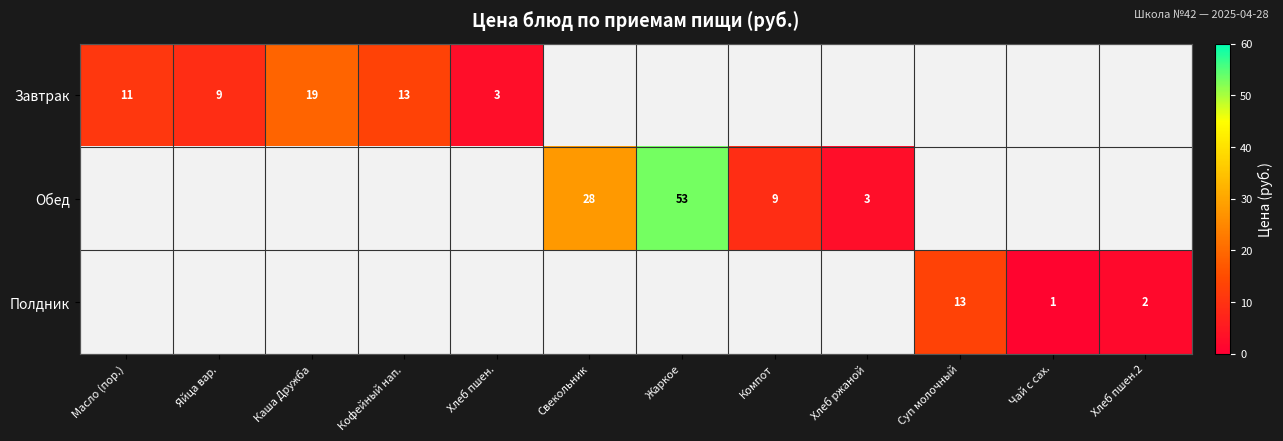

The value of Завтрак at Масло (пор.) is 11. True or false?

True